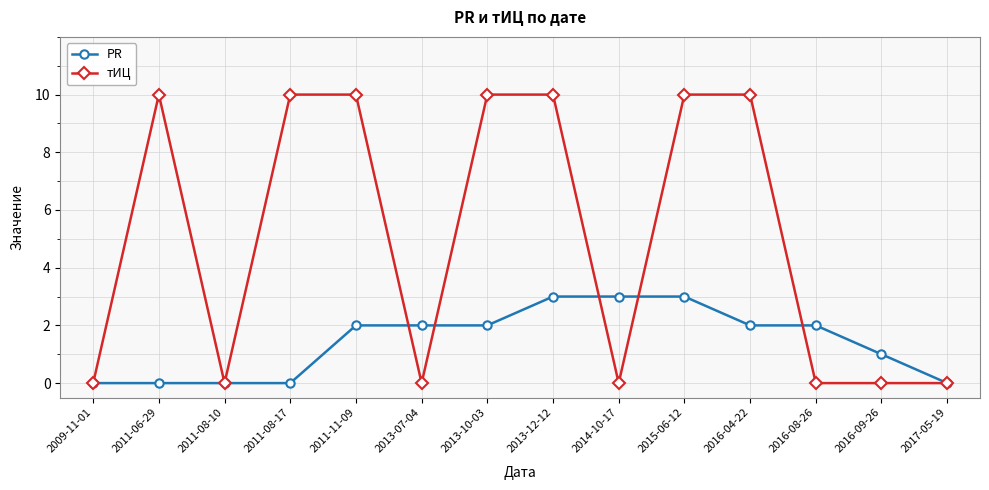

What are all the series names shown in the legend?

PR, тИЦ